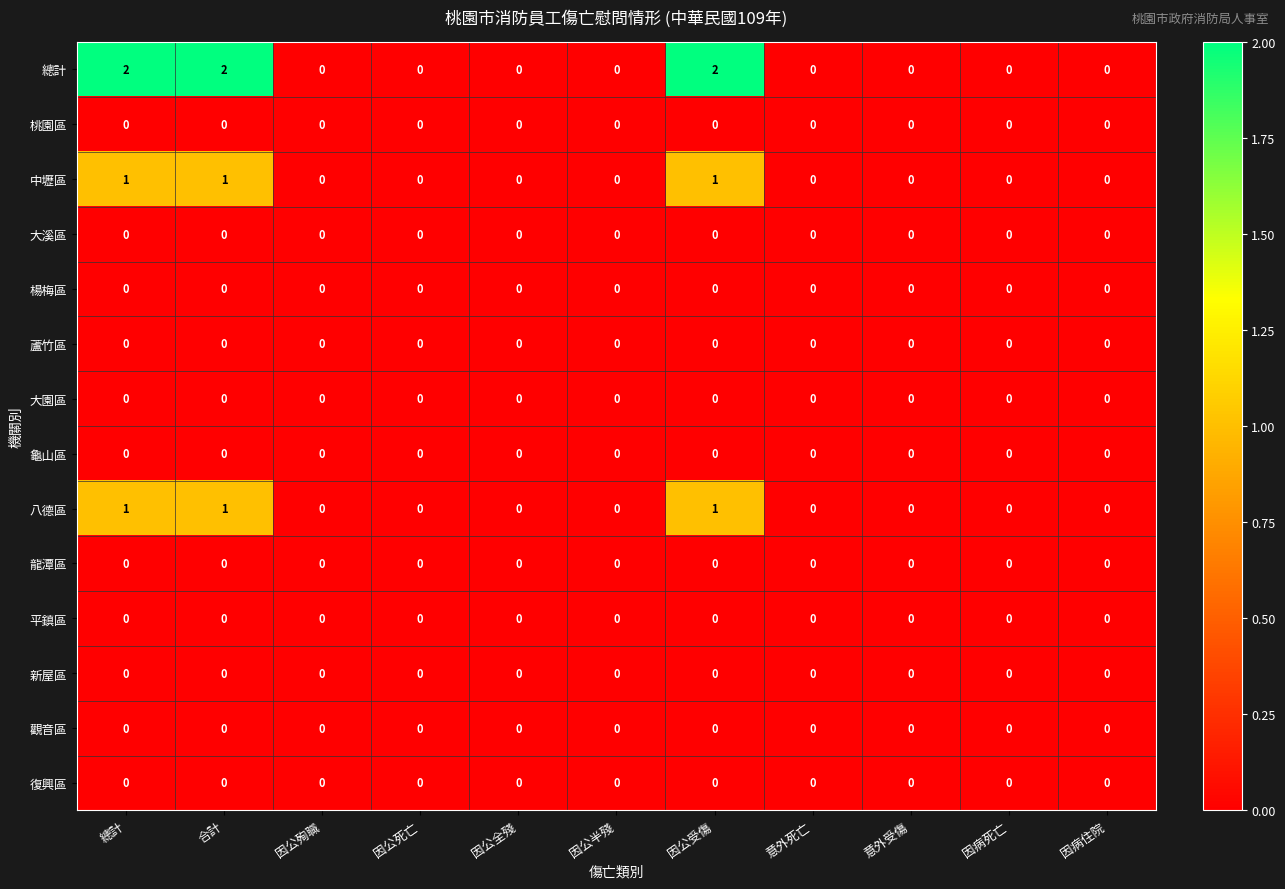

Is it true that 龍潭區 equals 0 at 因公死亡?

True